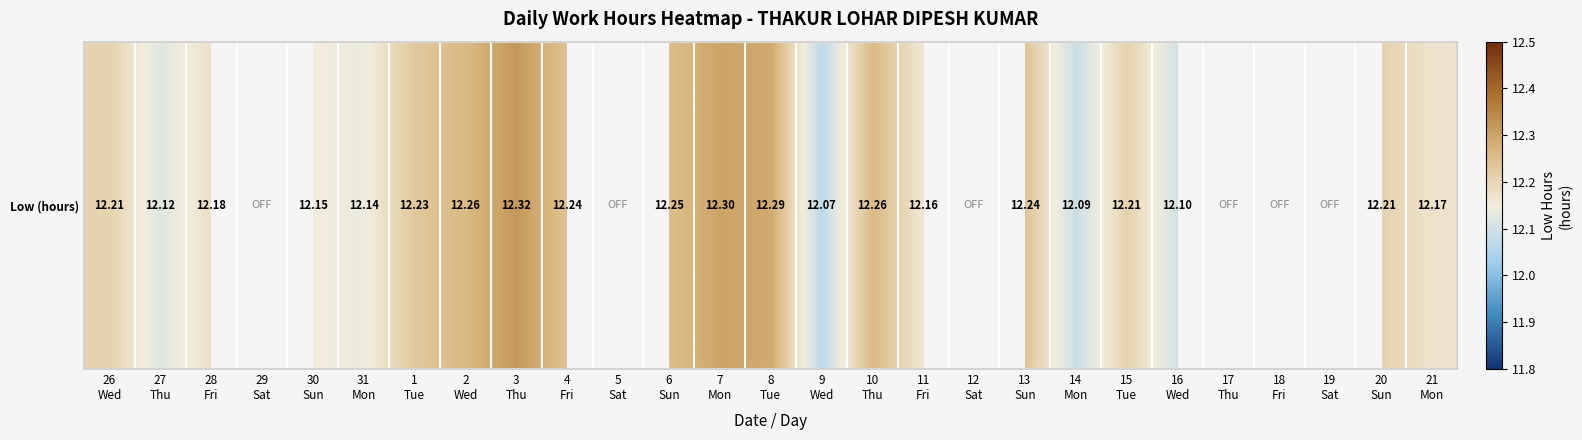

How many data points are above 12?

21